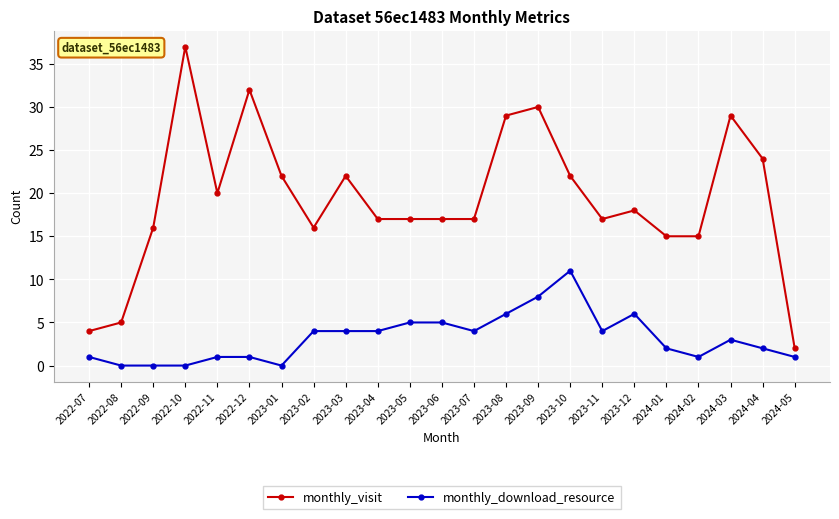

Reading left to right, transcribe all the data shown in this chart.

monthly_visit: 4	5	16	37	20	32	22	16	22	17	17	17	17	29	30	22	17	18	15	15	29	24	2
monthly_download_resource: 1	0	0	0	1	1	0	4	4	4	5	5	4	6	8	11	4	6	2	1	3	2	1